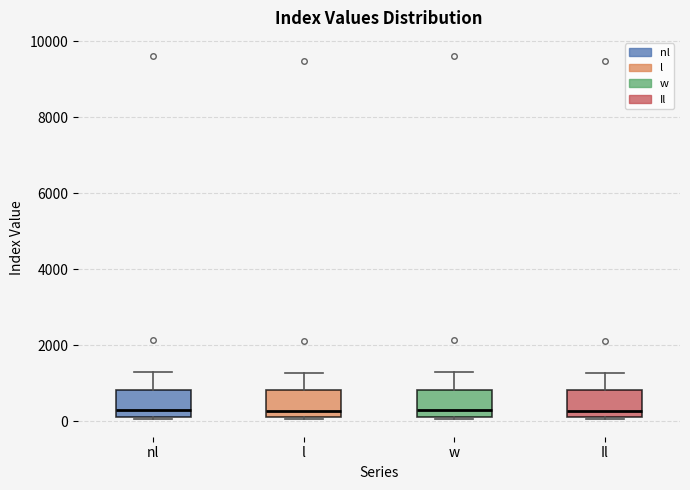

Where is the lower edge of the box for l on the y-axis? The values are not printed on the chart, so give them approximately, as read against the axis.

200